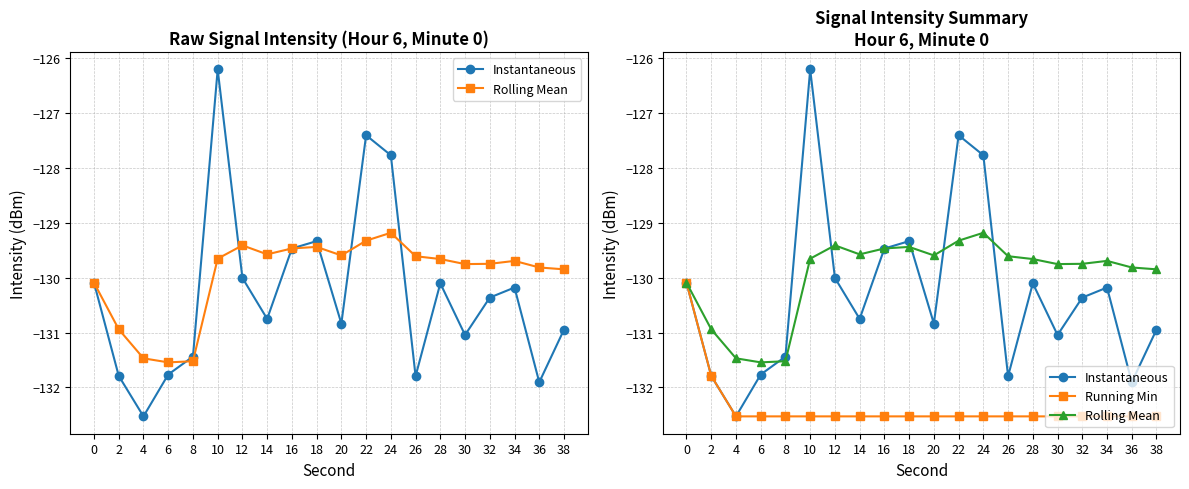

The Rolling Mean series shows -129.6 at 20. True or false?

True